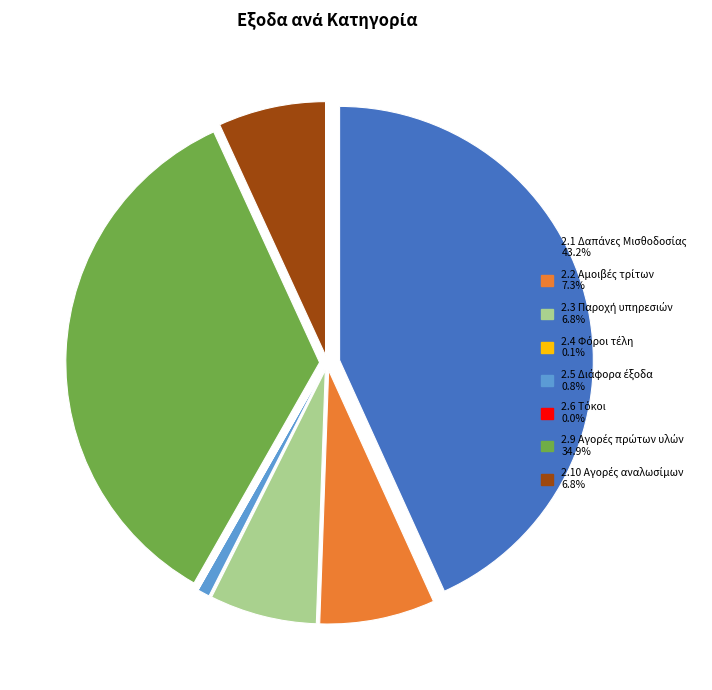

Is there any slice that represents more than half of the pie?

No